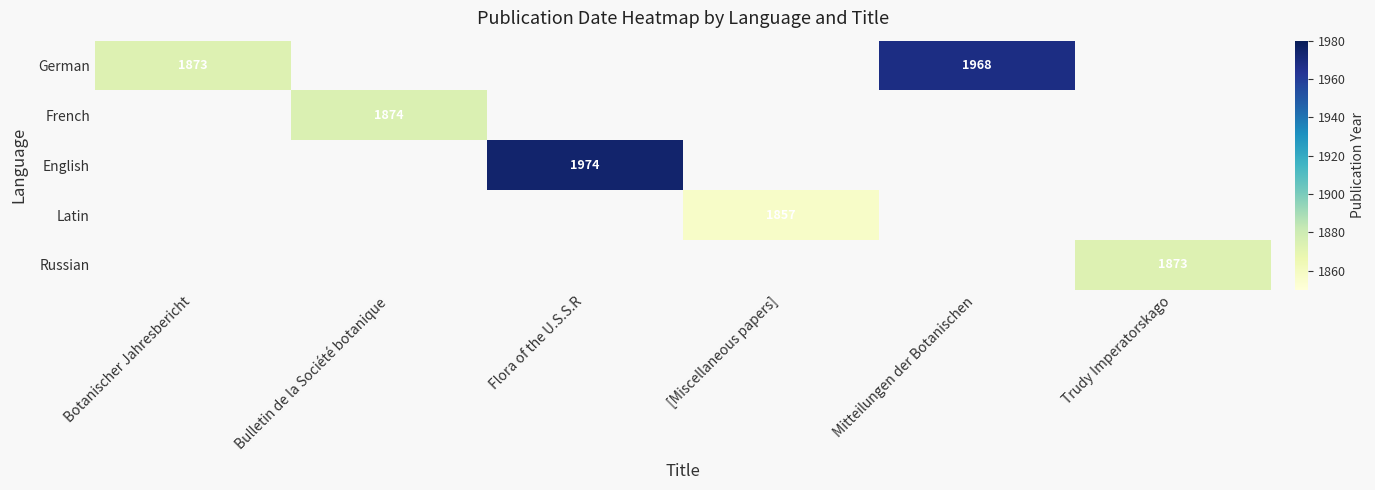

The value of French at Bulletin de la Société botanique is 1874. True or false?

True